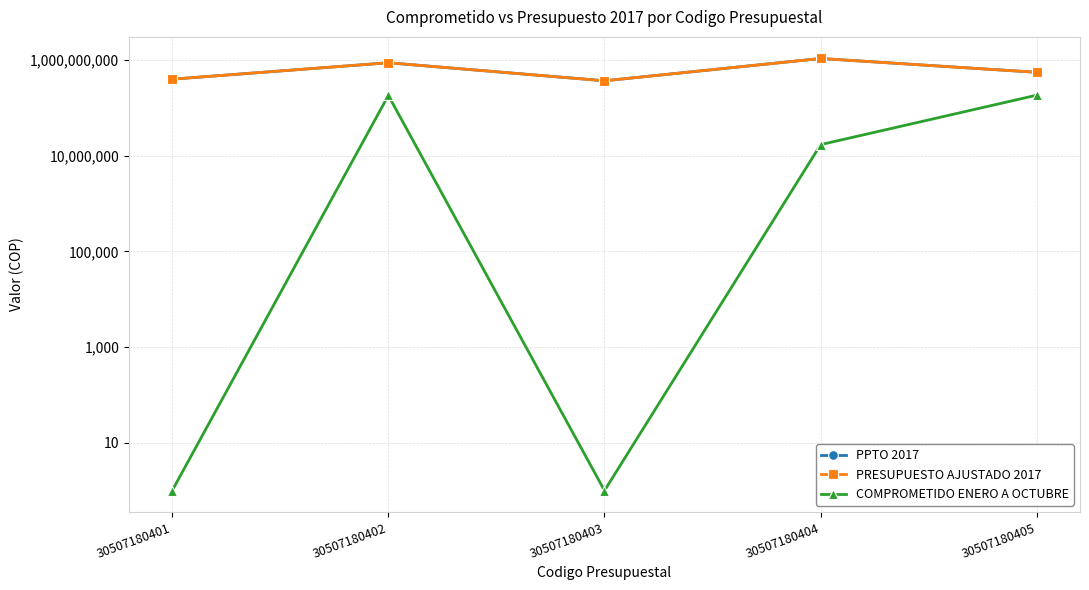

Does the chart have visible grid lines?

Yes